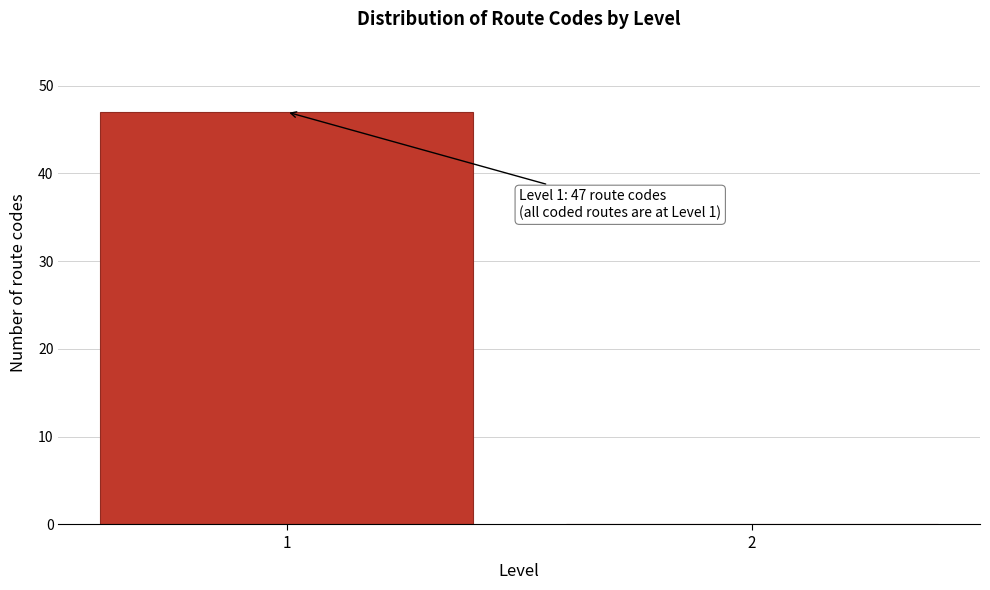

Reading right to left, list all the values displayed in this chart.

2=0	1=47